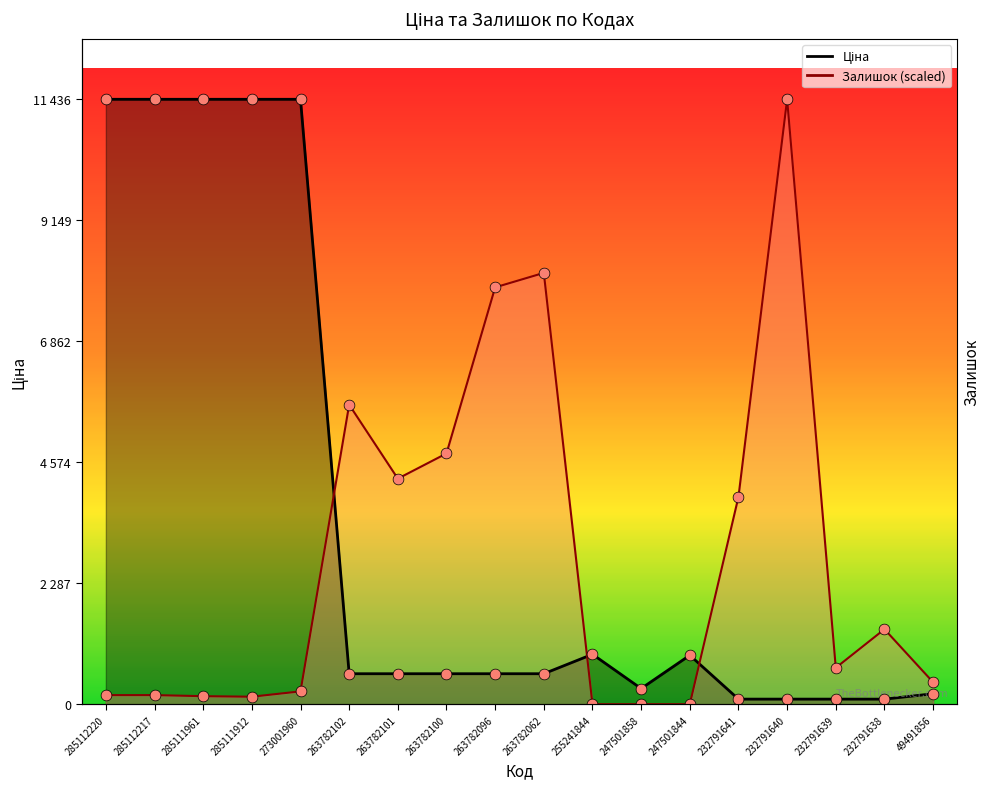

Which series contains the highest Y value?

Ціна